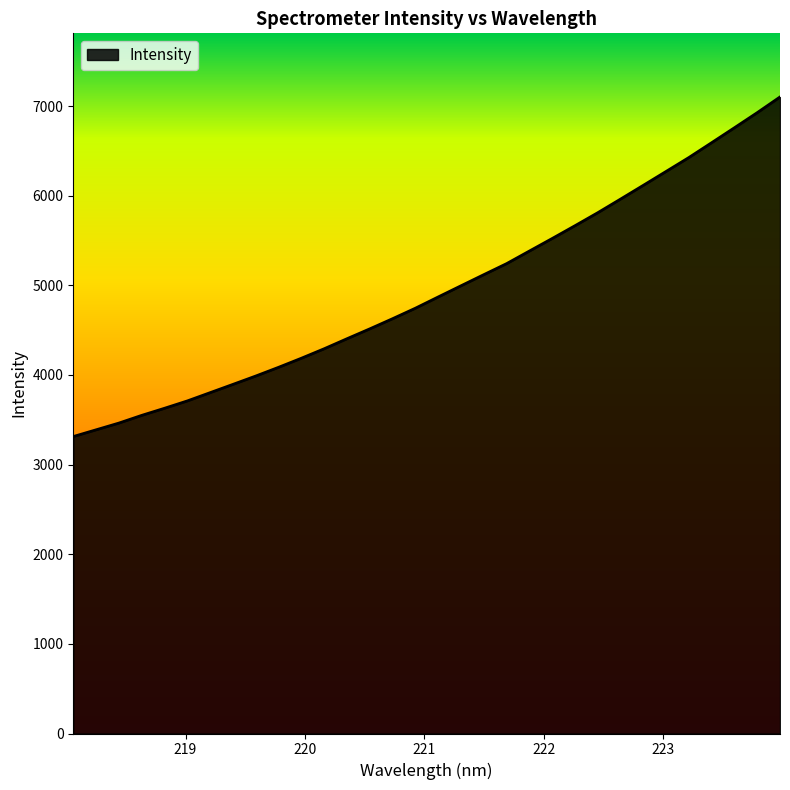

What is the difference between the maximum and minimum values?

3788.6